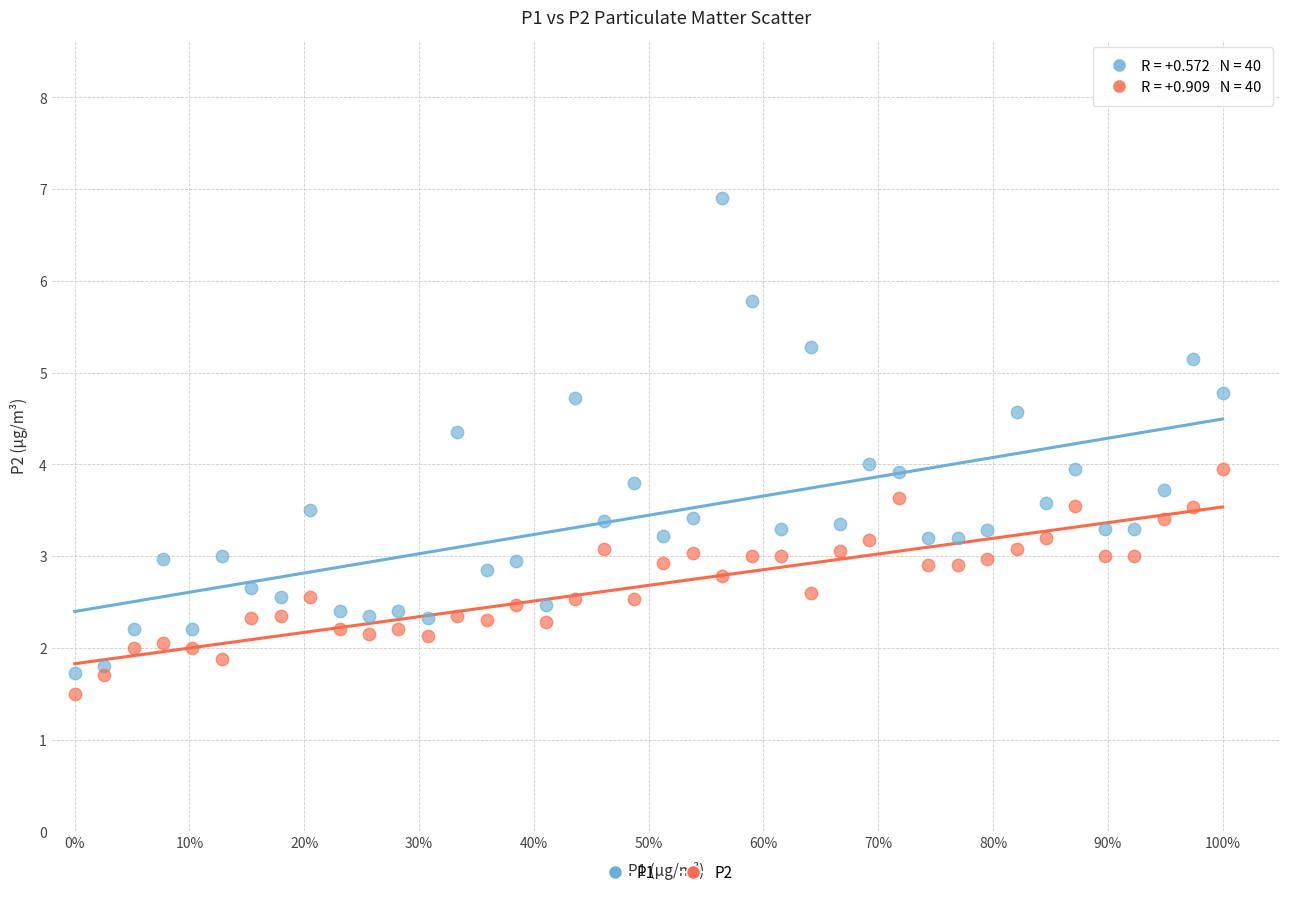

Across all data points, what is the range of Y values (max minus min)?

5.4